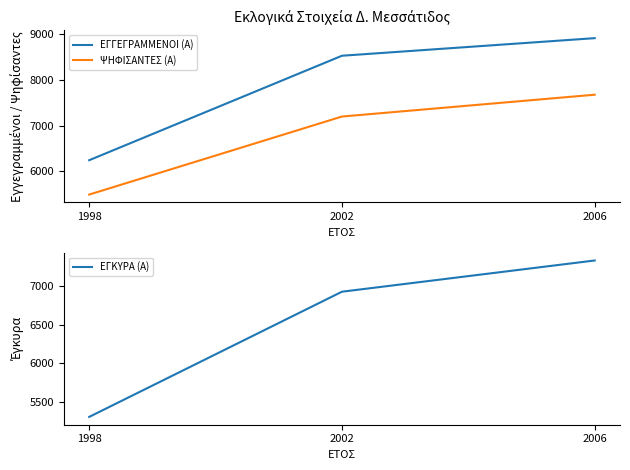

Where is ΕΓΓΕΓΡΑΜΜΕΝΟΙ (Α) nearest to the value 7581?

2002